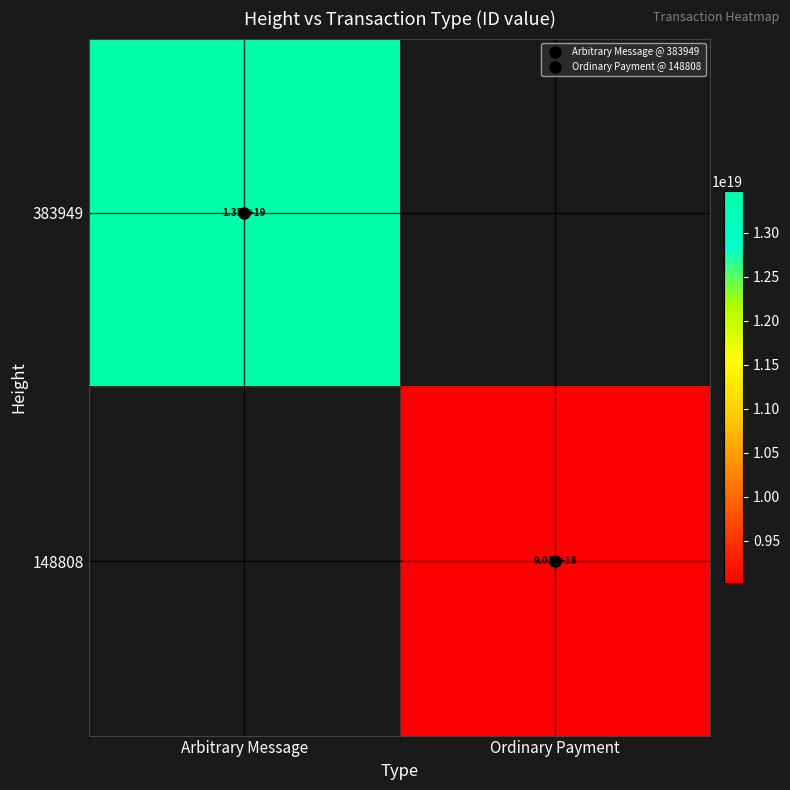

Where is 383949 nearest to the value 6739252417689752576?

Arbitrary Message